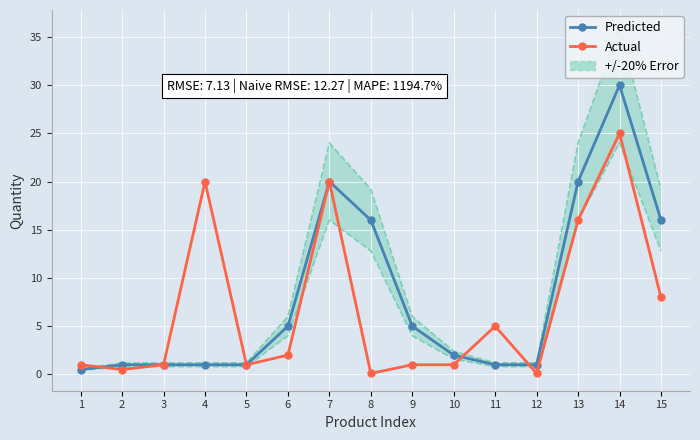

What is the total value across all series at 13?

36.0